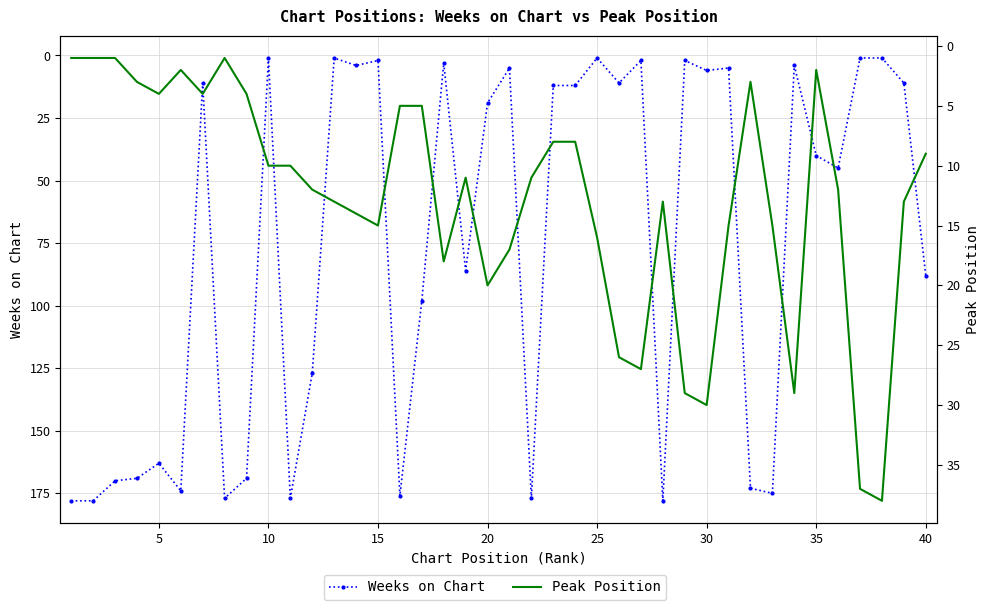

What is the maximum value shown in the chart?

178